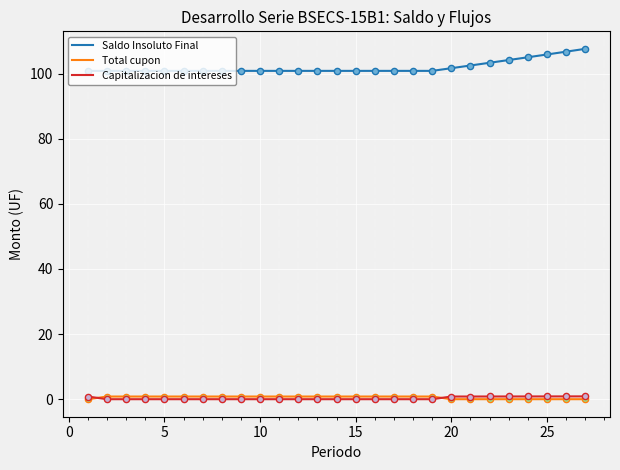

What are all the series names shown in the legend?

Saldo Insoluto Final, Total cupon, Capitalizacion de intereses